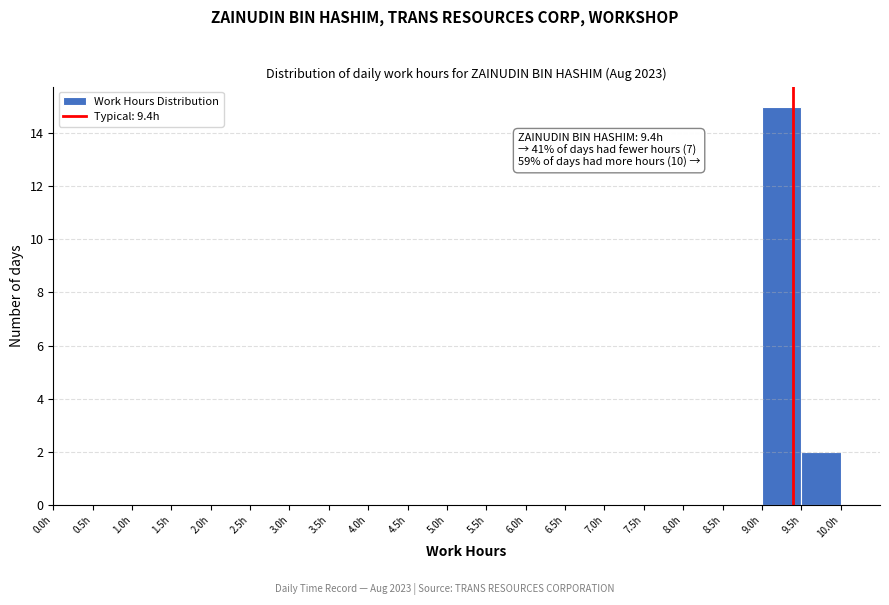

Which range on the x-axis has the tallest bar?

9.0 to 9.5